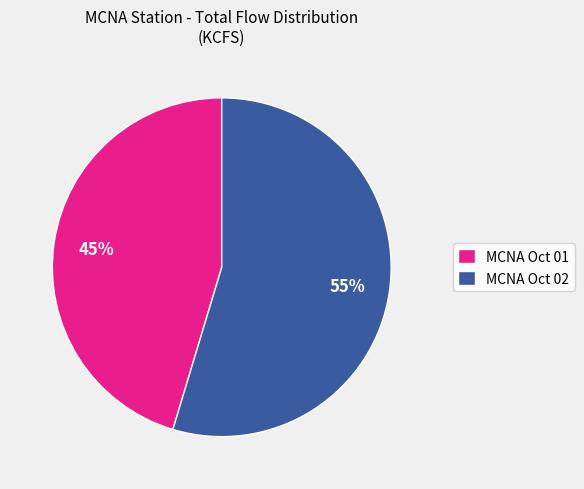

How many slices are in this pie chart?

2